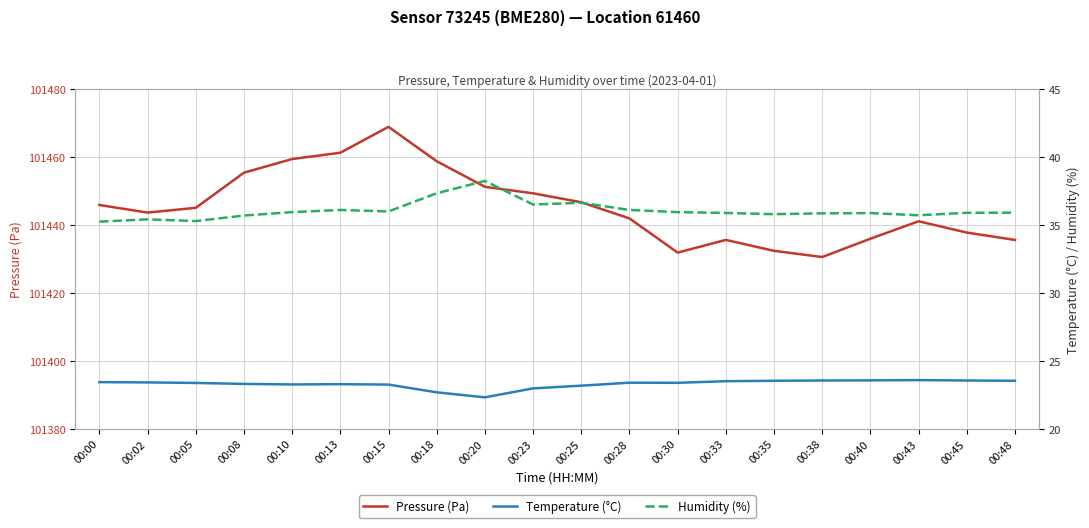

What is the minimum value for Pressure (Pa)?

101430.6